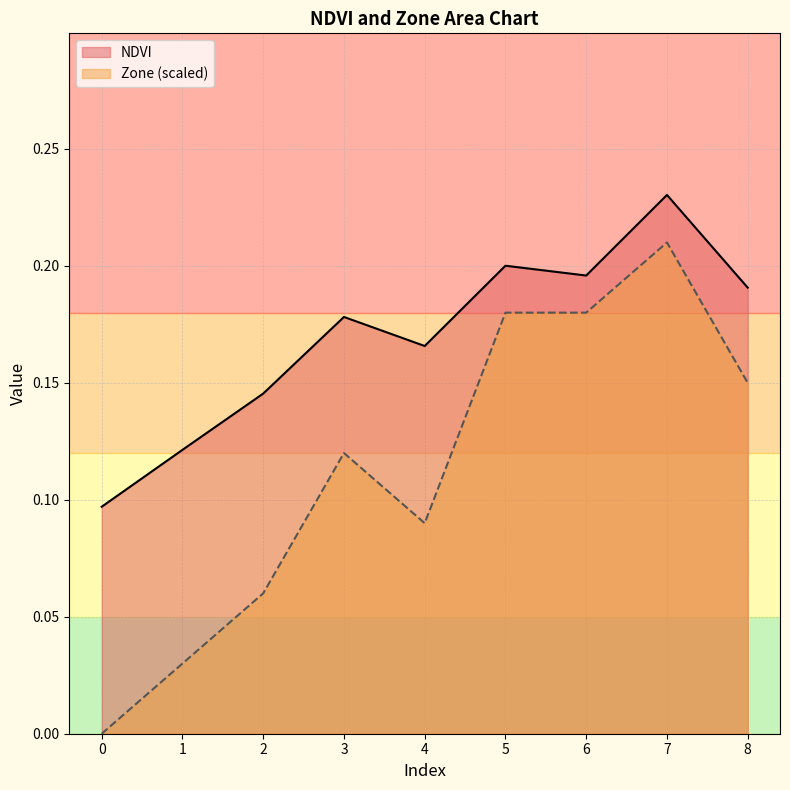

True or false: NDVI and Zone cross at least once.

False